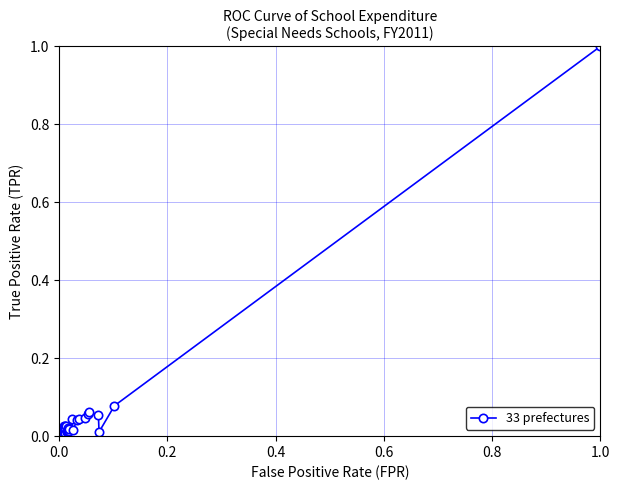

What is the greatest value displayed?

1.0